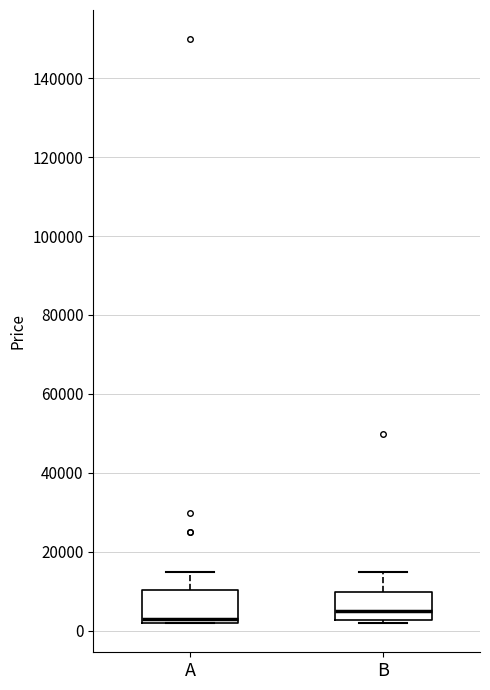

Which box has the lowest median line?

A